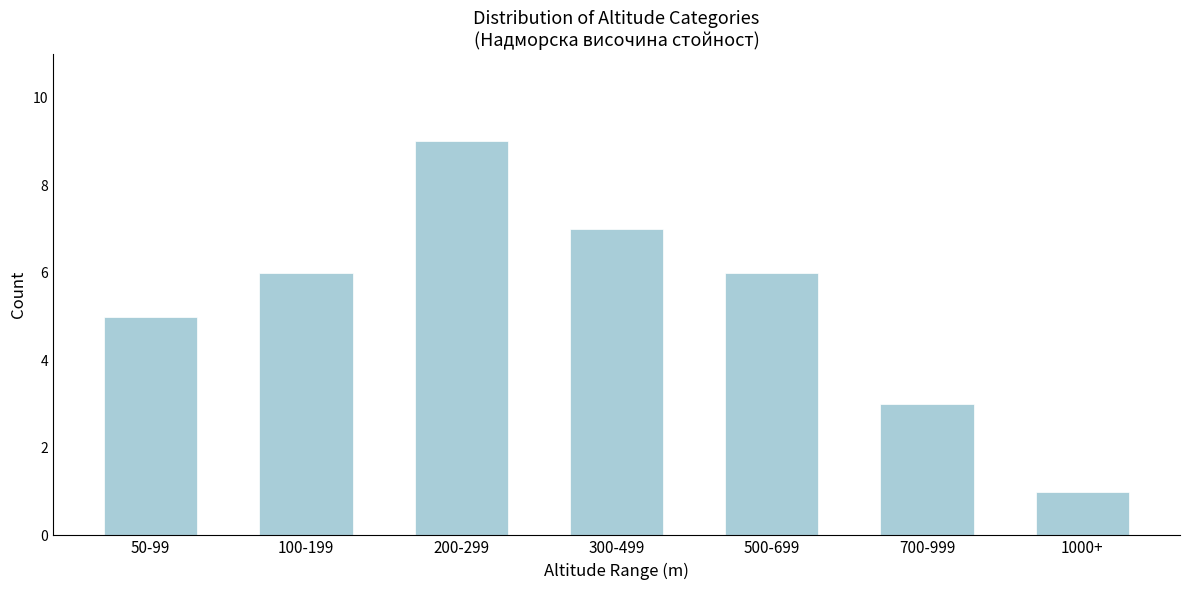

Reading left to right, transcribe all the data shown in this chart.

50-99=5	100-199=6	200-299=9	300-499=7	500-699=6	700-999=3	1000+=1